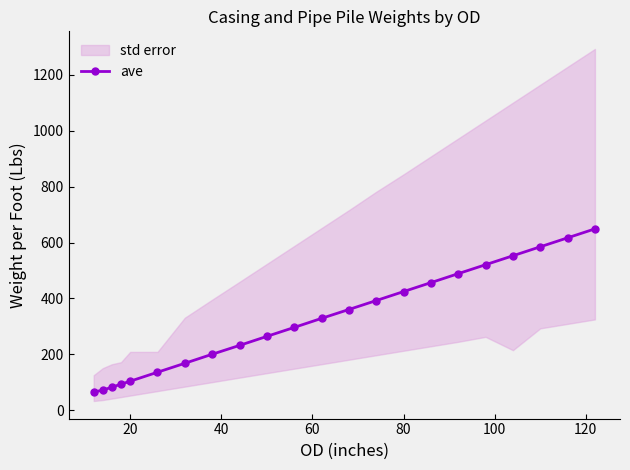

What is the difference between the maximum and second lowest values?

576.8